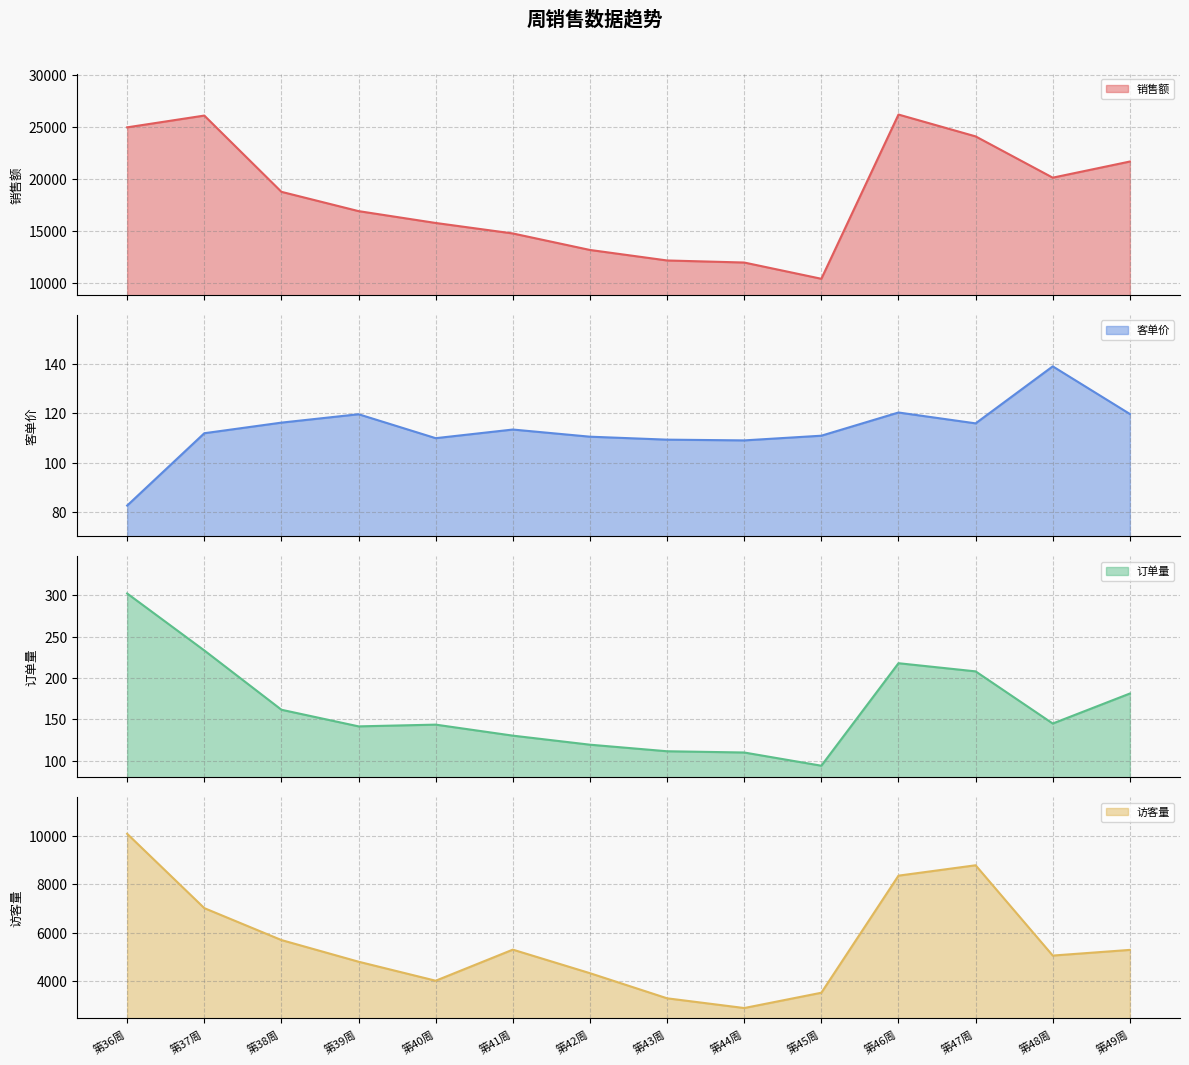

Reading left to right, transcribe all the data shown in this chart.

销售额: 第36周=25000.0	第37周=26135.0	第38周=18790.0	第39周=16931.0	第40周=15790.0	第41周=14780.0	第42周=13190.0	第43周=12178.0	第44周=11980.0	第45周=10414.0	第46周=26234.0	第47周=24130.0	第48周=20154.0	第49周=21708.0
客单价: 第36周=82.7	第37周=112.0	第38周=116.3	第39周=119.7	第40周=110.0	第41周=113.5	第42周=110.6	第43周=109.4	第44周=109.1	第45周=111.0	第46周=120.4	第47周=116.0	第48周=139.1	第49周=119.8
订单量: 第36周=302.3	第37周=233.3	第38周=161.6	第39周=141.4	第40周=143.5	第41周=130.2	第42周=119.3	第43周=111.3	第44周=109.8	第45周=93.8	第46周=217.9	第47周=208.0	第48周=144.9	第49周=181.2
访客量: 第36周=10076.6	第37周=7007.5	第38周=5688.9	第39周=4794.8	第40周=4009.6	第41周=5293.5	第42周=4321.0	第43周=3283.7	第44周=2882.1	第45周=3513.9	第46周=8348.3	第47周=8777.1	第48周=5048.4	第49周=5282.9